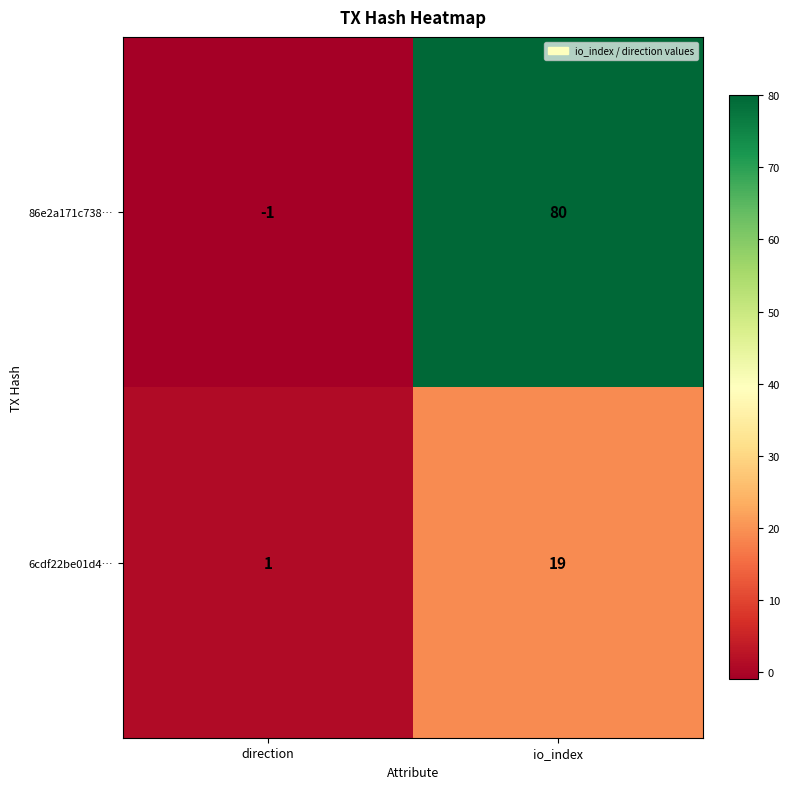

At which label is 6cdf22be01d4… closest to 10?

direction